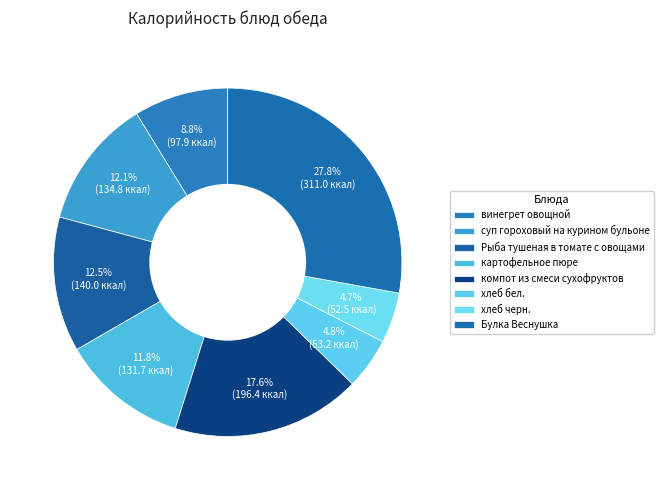

How many segments does this pie chart have?

8